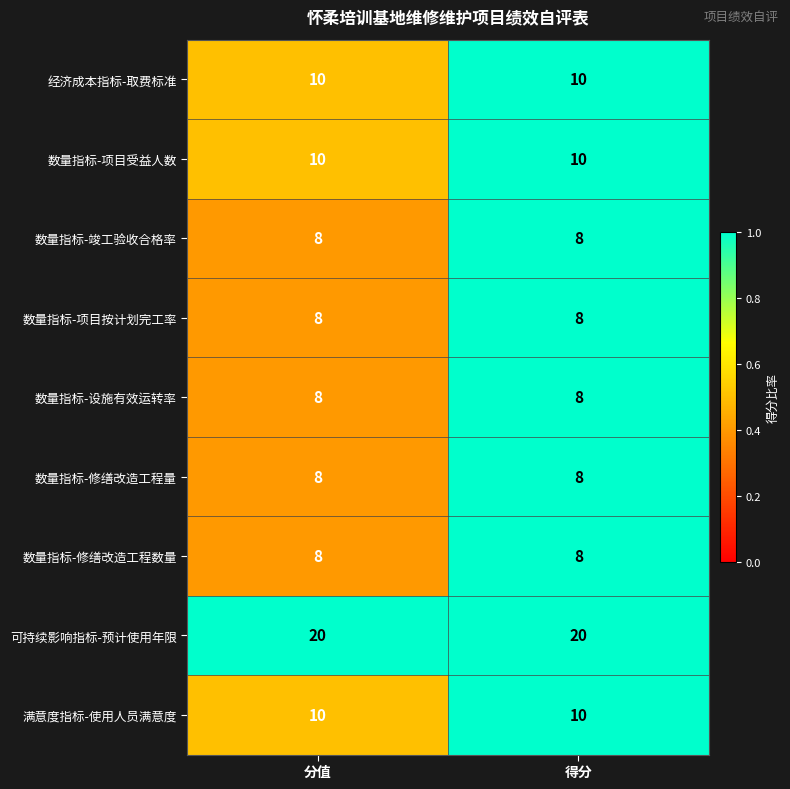

Reading right to left, transcribe all the data shown in this chart.

经济成本指标-取费标准: 10	10
数量指标-项目受益人数: 10	10
数量指标-竣工验收合格率: 8	8
数量指标-项目按计划完工率: 8	8
数量指标-设施有效运转率: 8	8
数量指标-修缮改造工程量: 8	8
数量指标-修缮改造工程数量: 8	8
可持续影响指标-预计使用年限: 20	20
满意度指标-使用人员满意度: 10	10